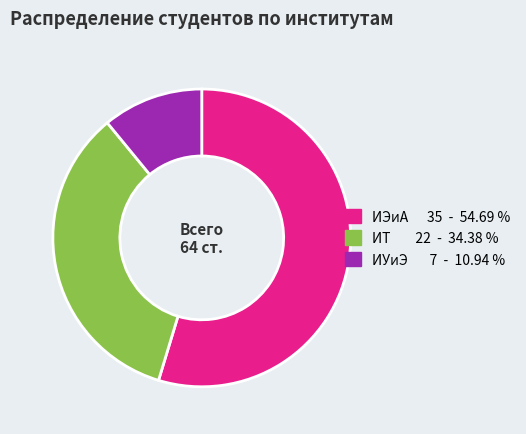

Which category has the biggest portion of the pie?

ИЭиА